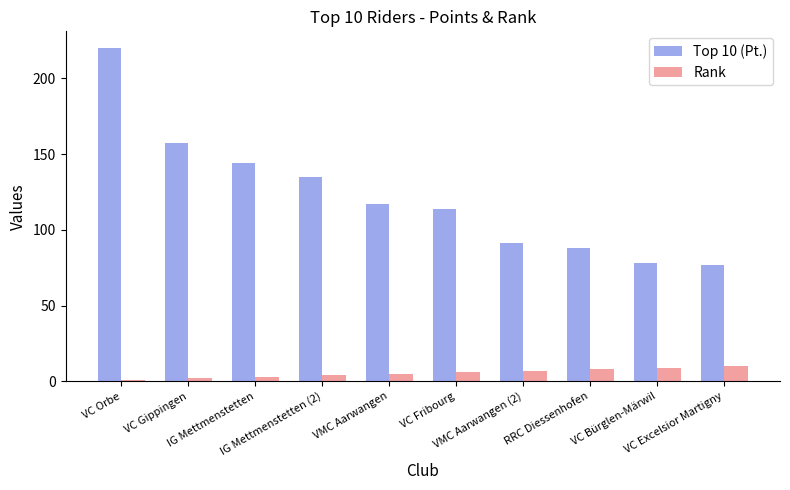

At which label does Top 10 (Pt.) first exceed 117?

VC Orbe